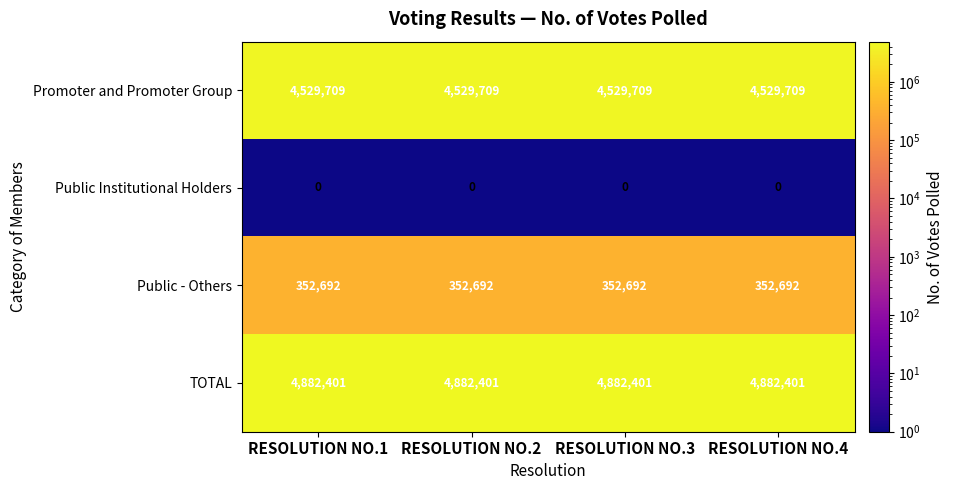

True or false: Promoter and Promoter Group has a value of 4529709 at RESOLUTION NO.4.

True